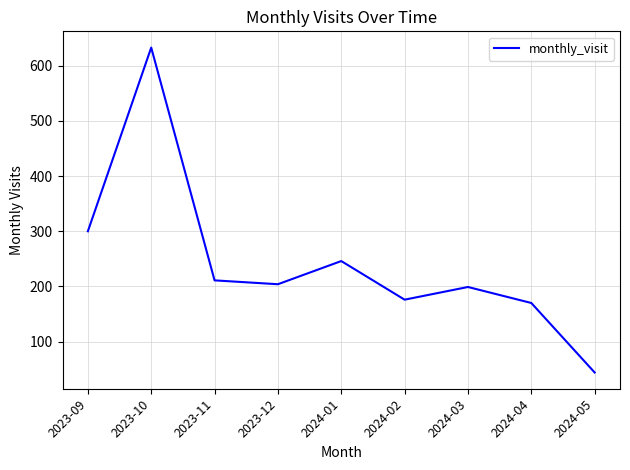

Is it true that the value at 2024-05 is 44?

True